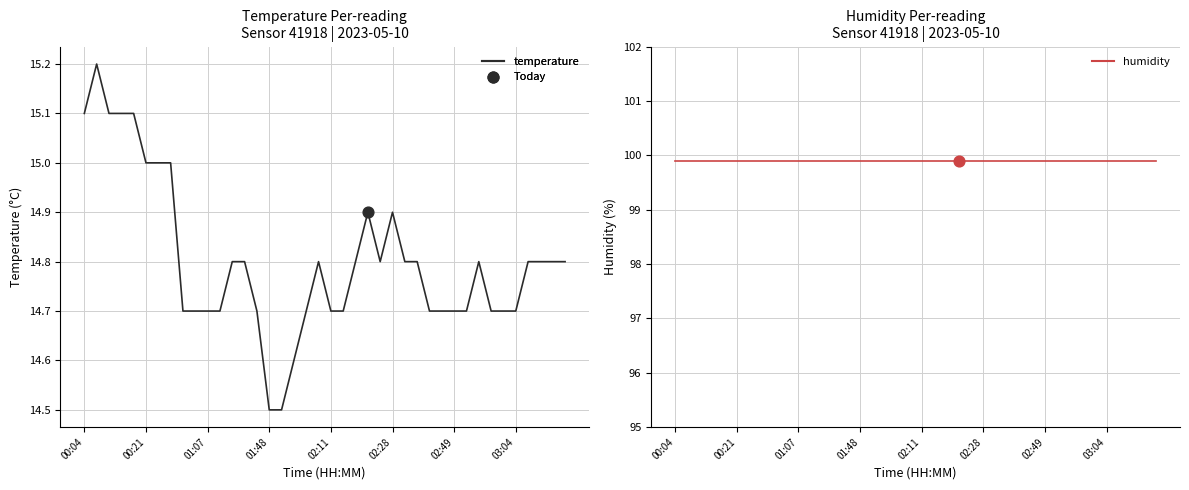

Which series has the largest total across all categories?

humidity